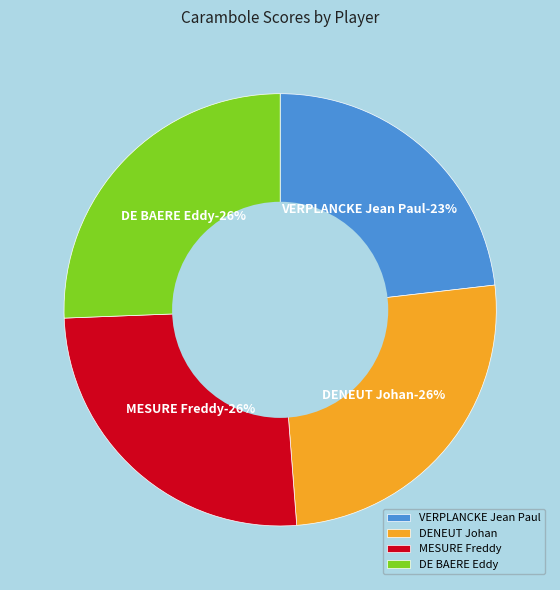

How many slices are in this pie chart?

4